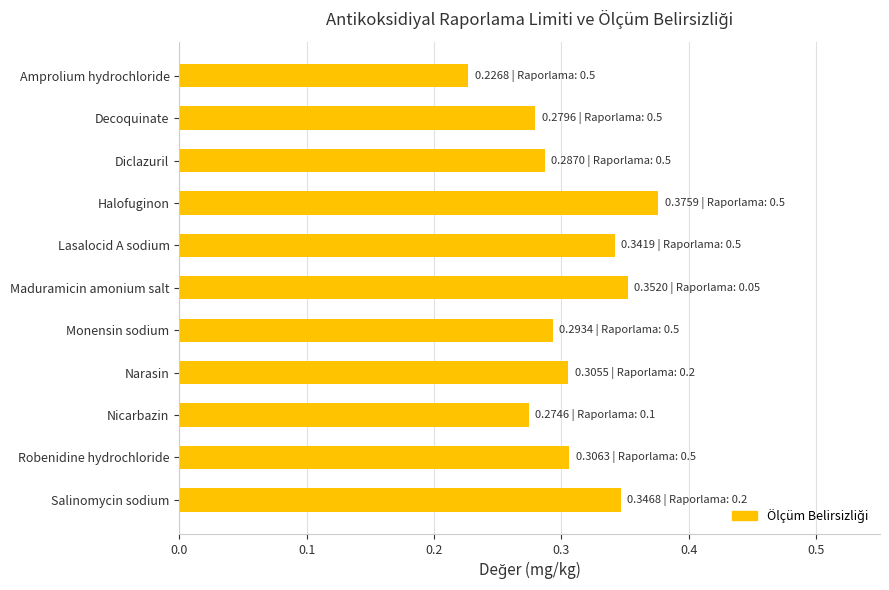

What position from the top is Maduramicin amonium salt?

6